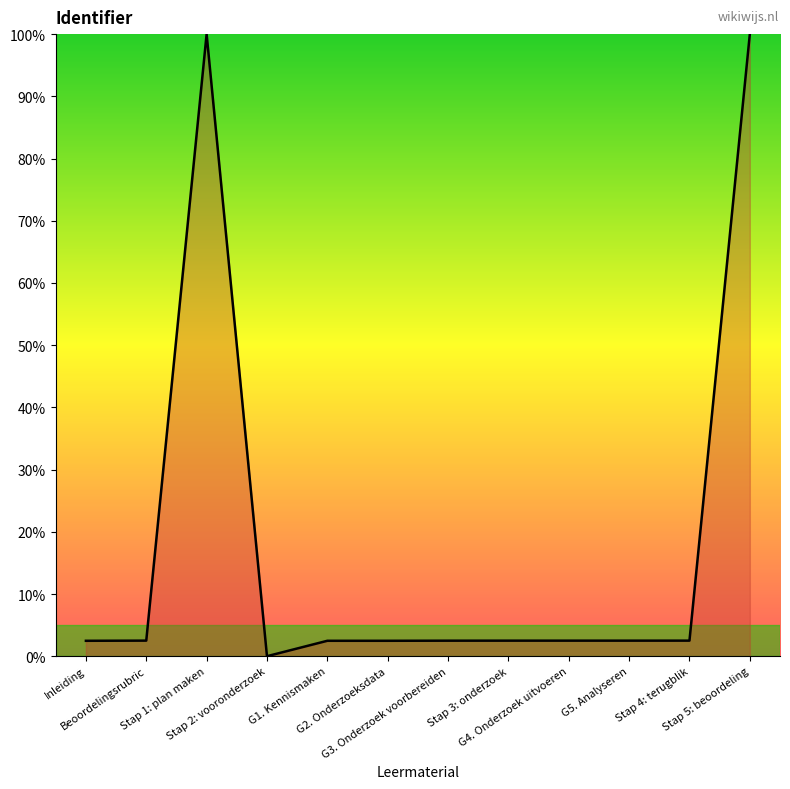

What is the difference between the second highest and second lowest values?

97.5